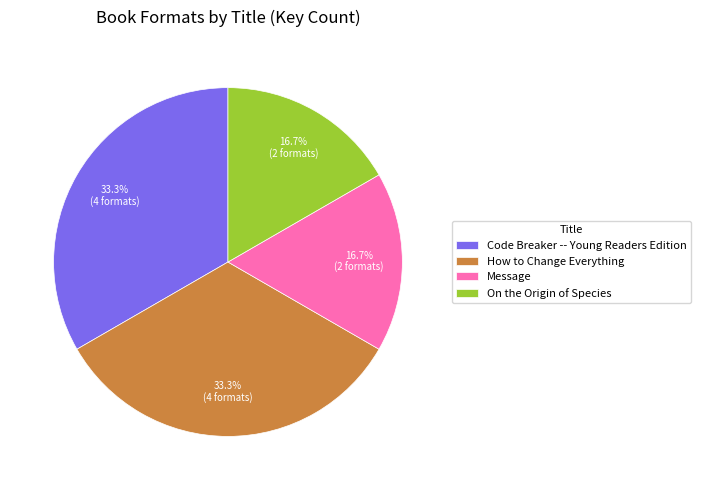

Does any single category account for the majority?

No